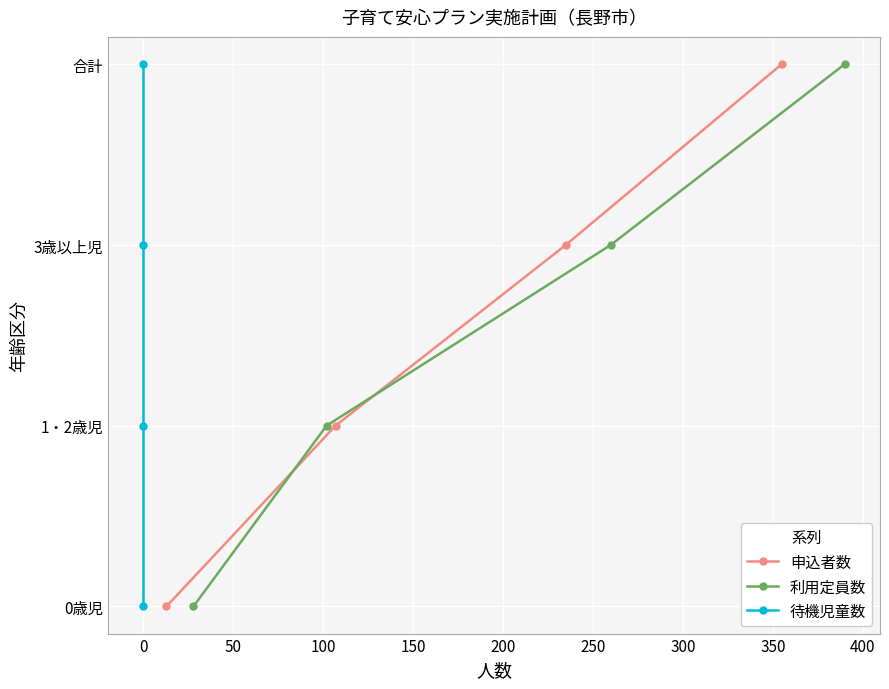

What position from the right is 100?

1